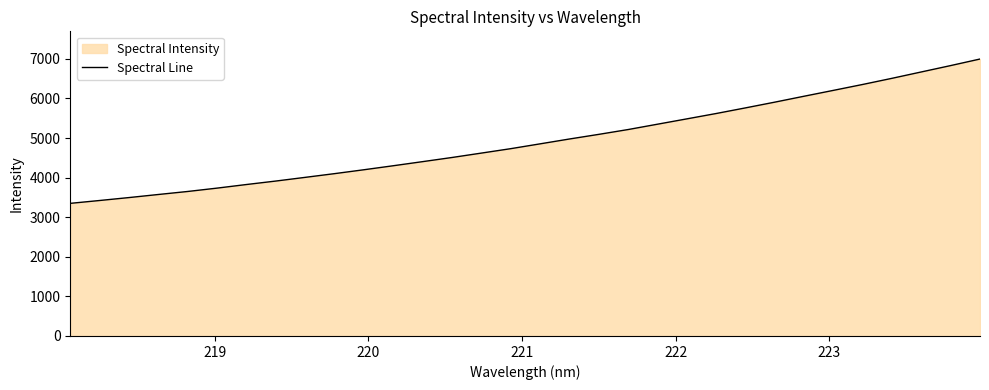

Reading left to right, extract all data points from this chart.

3350.2	3422.4	3496.4	3574.1	3650.5	3735.3	3826.2	3913.9	4007.0	4101.0	4199.2	4300.5	4404.2	4509.0	4620.0	4731.6	4853.4	4975.9	5093.0	5214.8	5349.5	5484.2	5619.5	5761.8	5906.8	6056.4	6204.5	6353.9	6509.2	6670.1	6830.8	6996.0